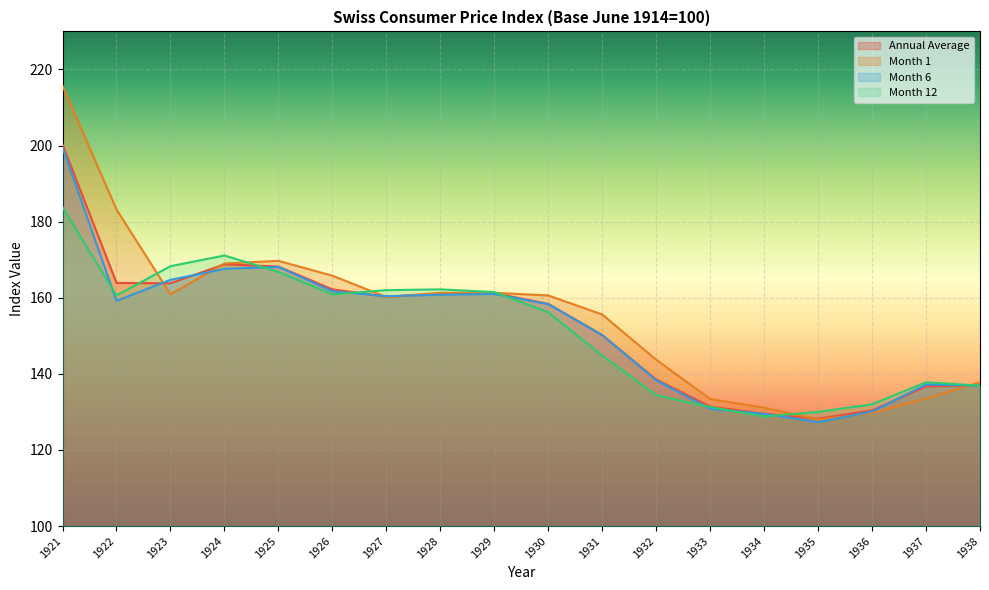

What is the lowest value of the Month 12 series?

128.8